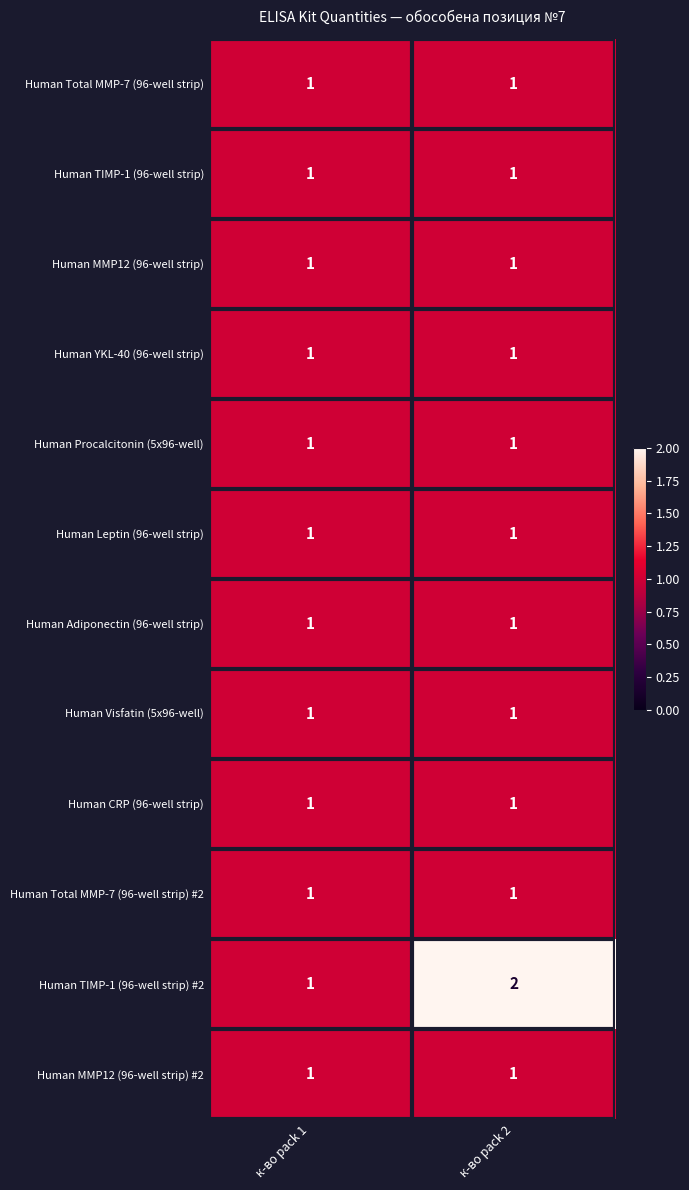

What is the total value across all series at к-во pack 1?

12